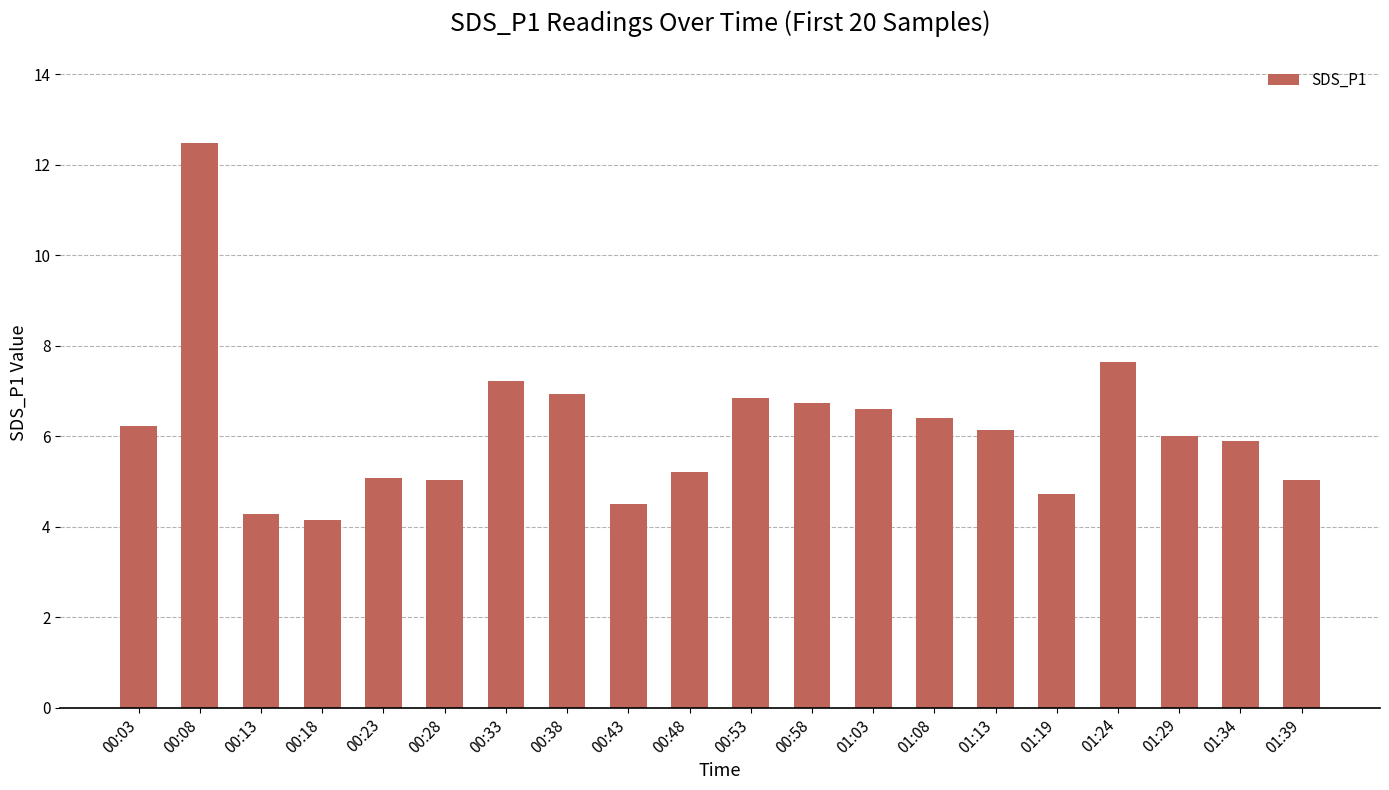

At which label is the value closest to 8?

01:24